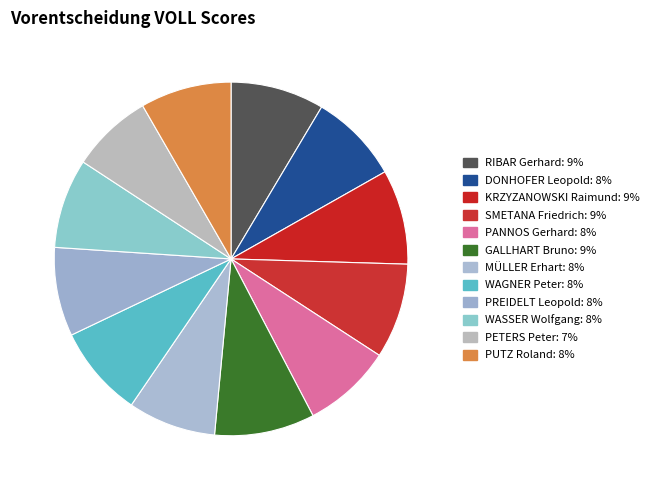

Does PETERS Peter account for over 50% of the chart?

No